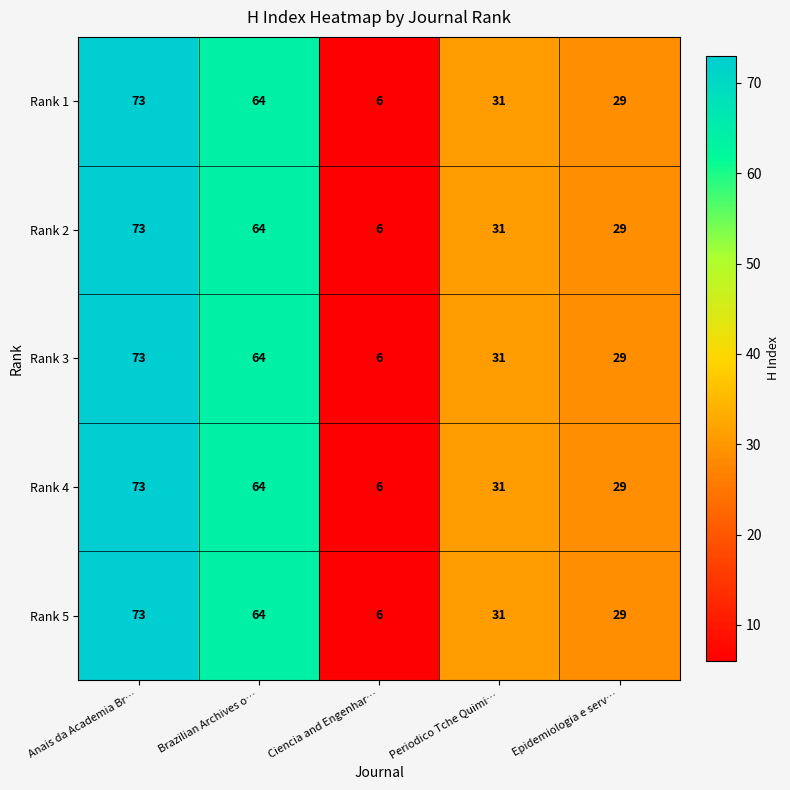

Reading left to right, transcribe all the data shown in this chart.

Rank 1: Anais da Academia Br…=73	Brazilian Archives o…=64	Ciencia and Engenhar…=6	Periodico Tche Quimi…=31	Epidemiologia e serv…=29
Rank 2: Anais da Academia Br…=73	Brazilian Archives o…=64	Ciencia and Engenhar…=6	Periodico Tche Quimi…=31	Epidemiologia e serv…=29
Rank 3: Anais da Academia Br…=73	Brazilian Archives o…=64	Ciencia and Engenhar…=6	Periodico Tche Quimi…=31	Epidemiologia e serv…=29
Rank 4: Anais da Academia Br…=73	Brazilian Archives o…=64	Ciencia and Engenhar…=6	Periodico Tche Quimi…=31	Epidemiologia e serv…=29
Rank 5: Anais da Academia Br…=73	Brazilian Archives o…=64	Ciencia and Engenhar…=6	Periodico Tche Quimi…=31	Epidemiologia e serv…=29